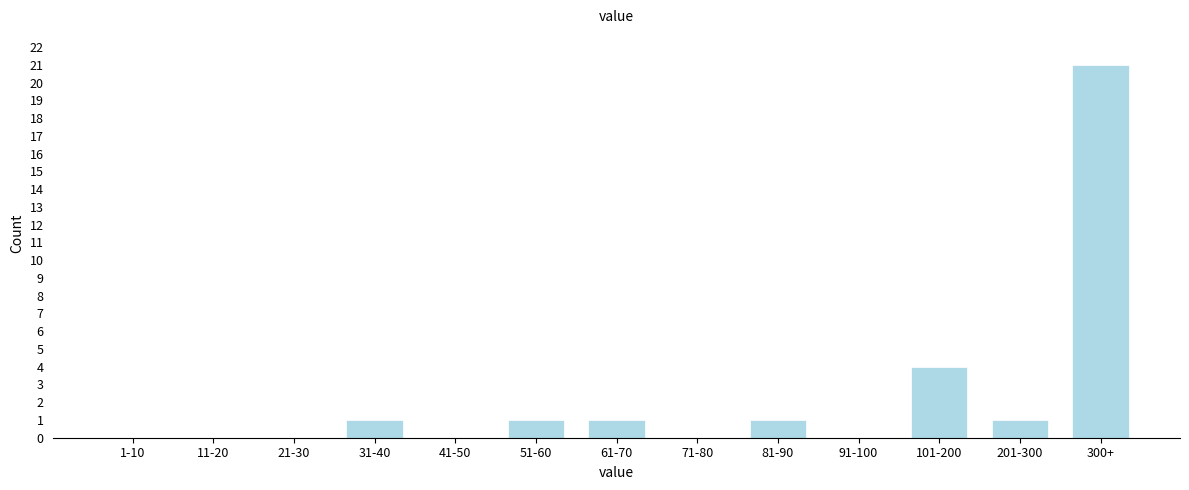

Reading right to left, transcribe all the data shown in this chart.

300+=21	201-300=1	101-200=4	91-100=0	81-90=1	71-80=0	61-70=1	51-60=1	41-50=0	31-40=1	21-30=0	11-20=0	1-10=0